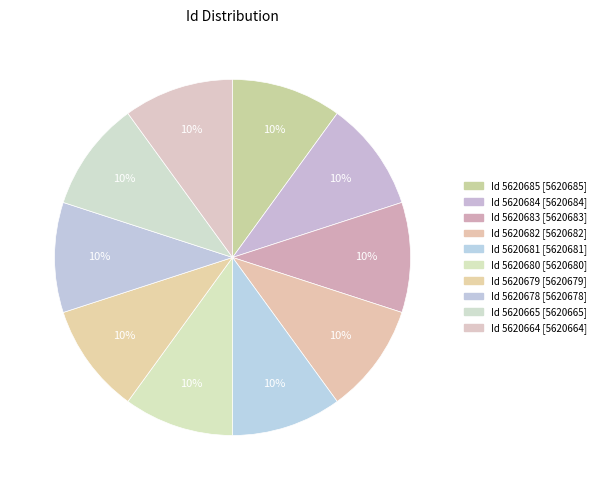

To the nearest percent, what is the average slice percentage?

10%